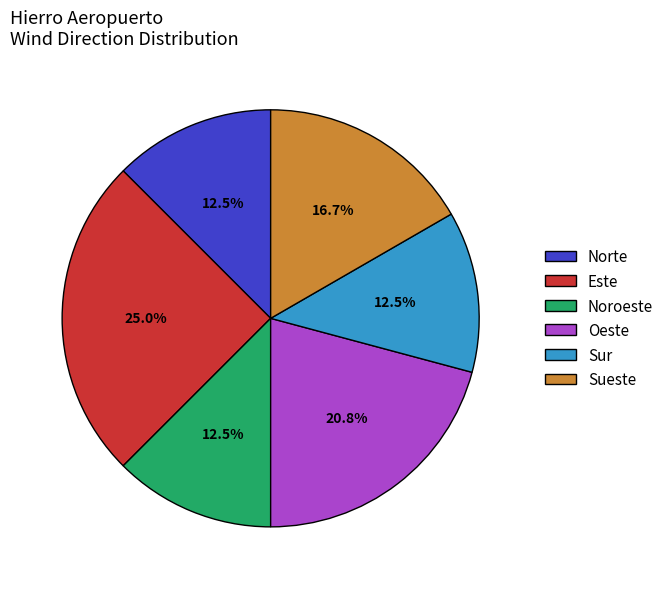

What portion of the pie excludes Sueste?

83.3%